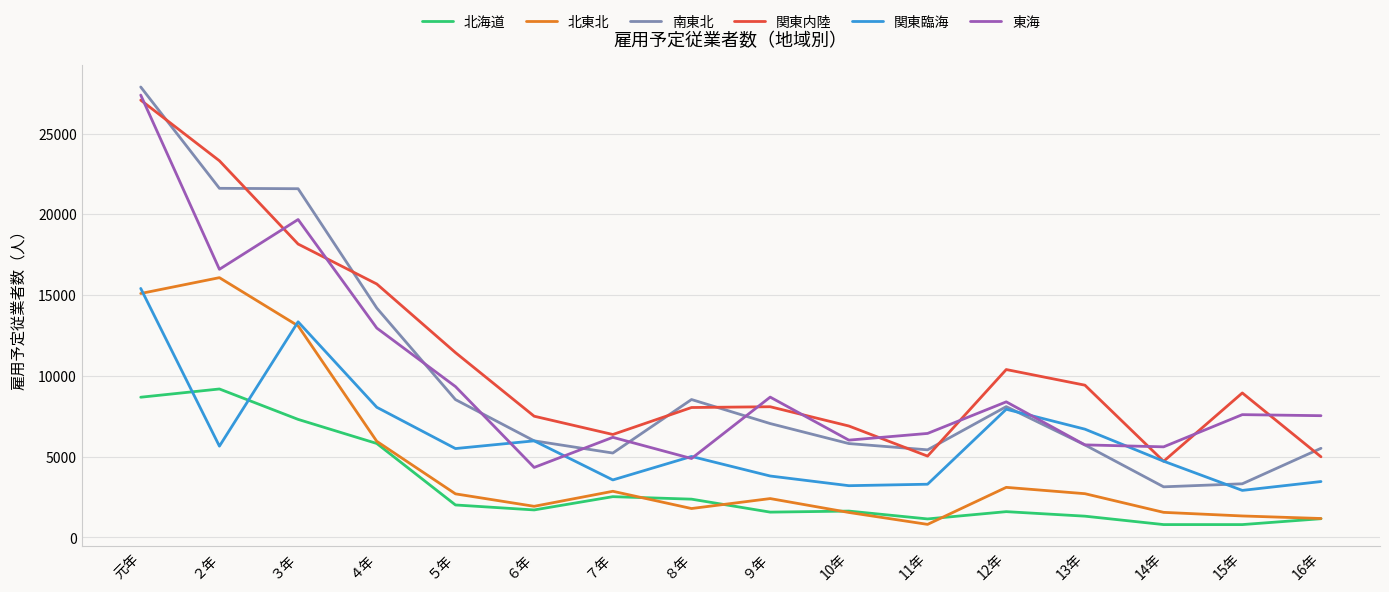

Which series changed the most between ４年 and ７年?

関東内陸